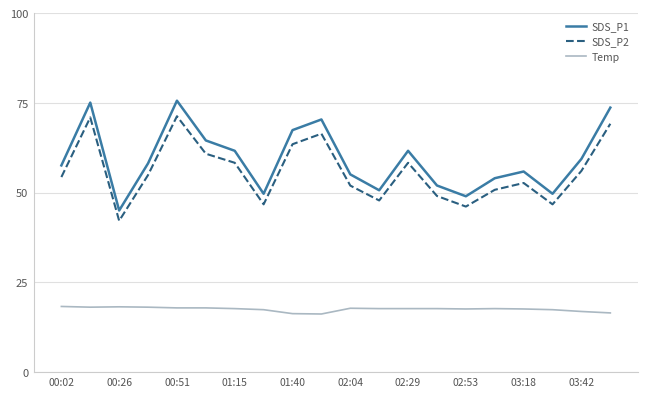

Which series has the widest spread of values?

SDS_P1